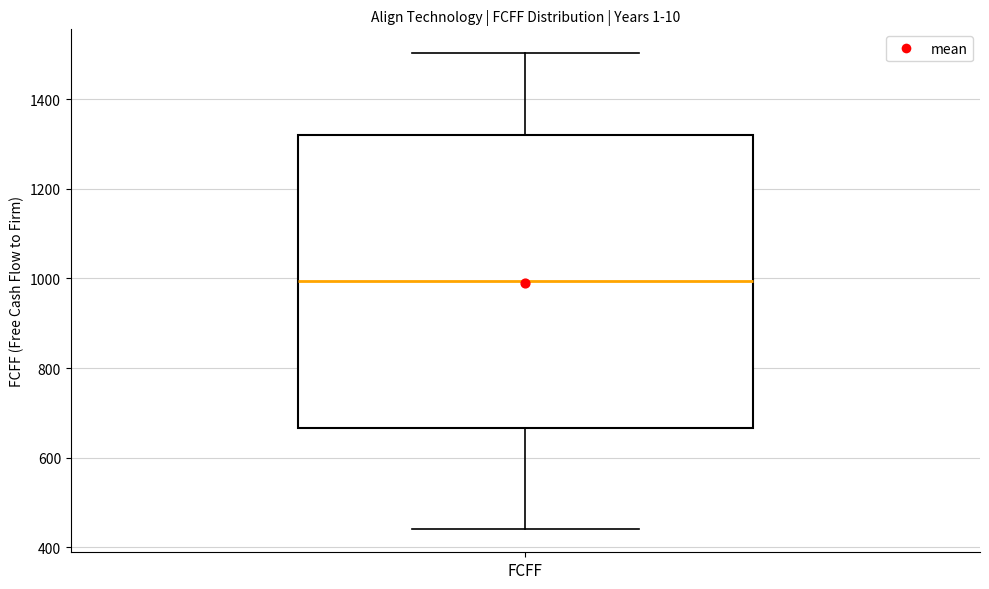

Transcribe this box plot: give where the median line is, the range the box spans, and where the two whiskers end, as read against the y-axis. The values are not printed on the chart, so give them approximately, as read against the axis.

median 1000, box 660 to 1320, whiskers 440 to 1500